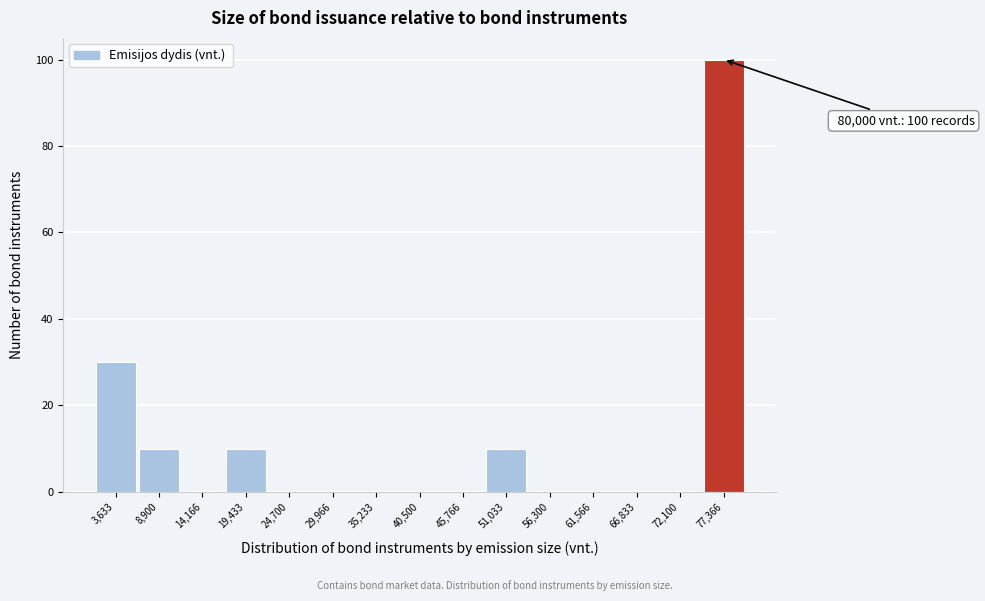

Over which range of the x-axis is the bar tallest?

75000 to 80000